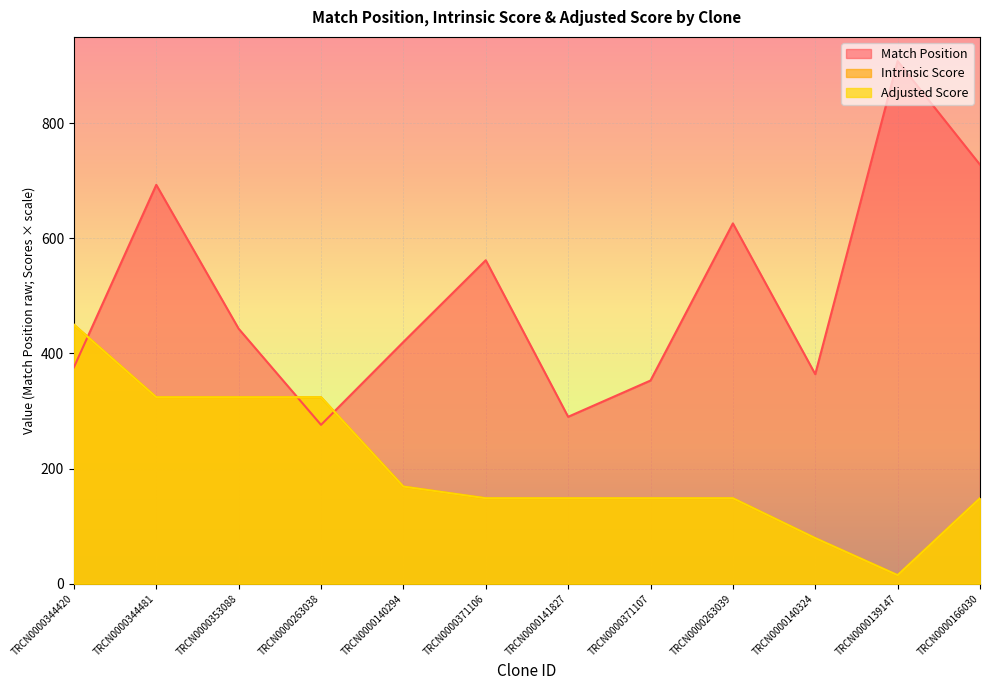

What is the label of the 6th point from the right?

TRCN0000141827